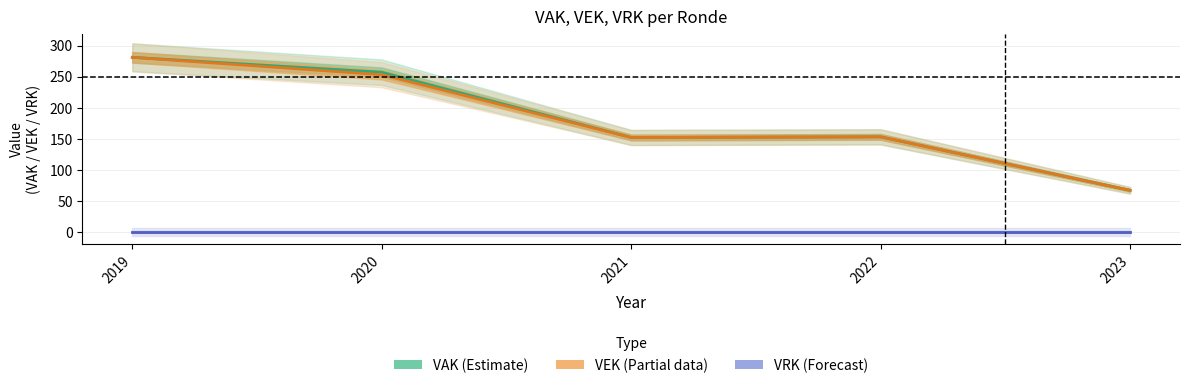

Which series has the largest total across all categories?

VAK